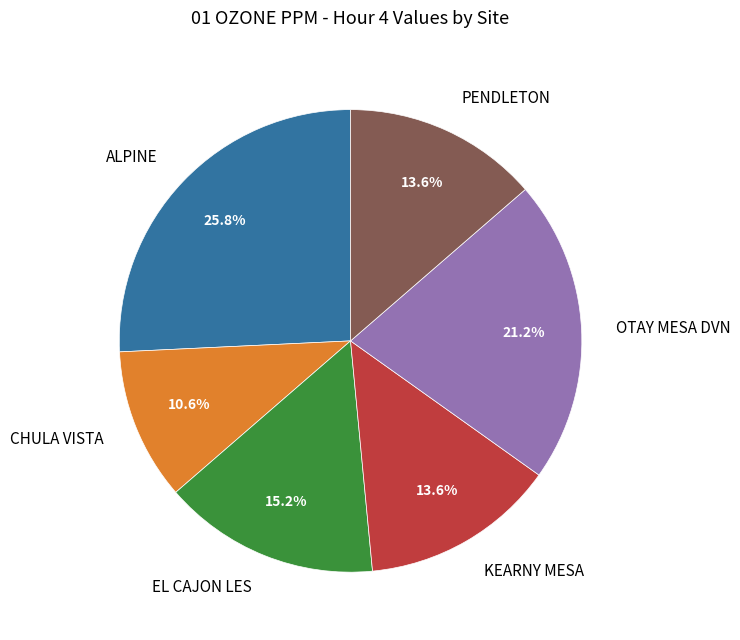

To the nearest percent, what is the combined percentage of EL CAJON LES and OTAY MESA DVN?

36%